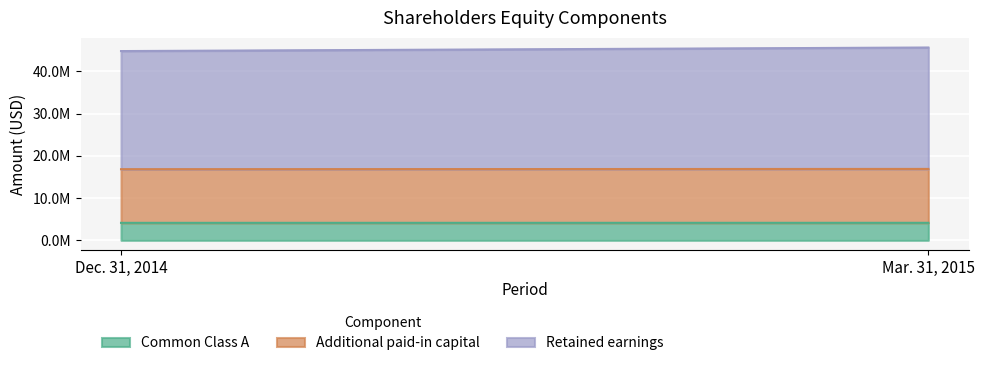

How many lines are shown in the chart?

3